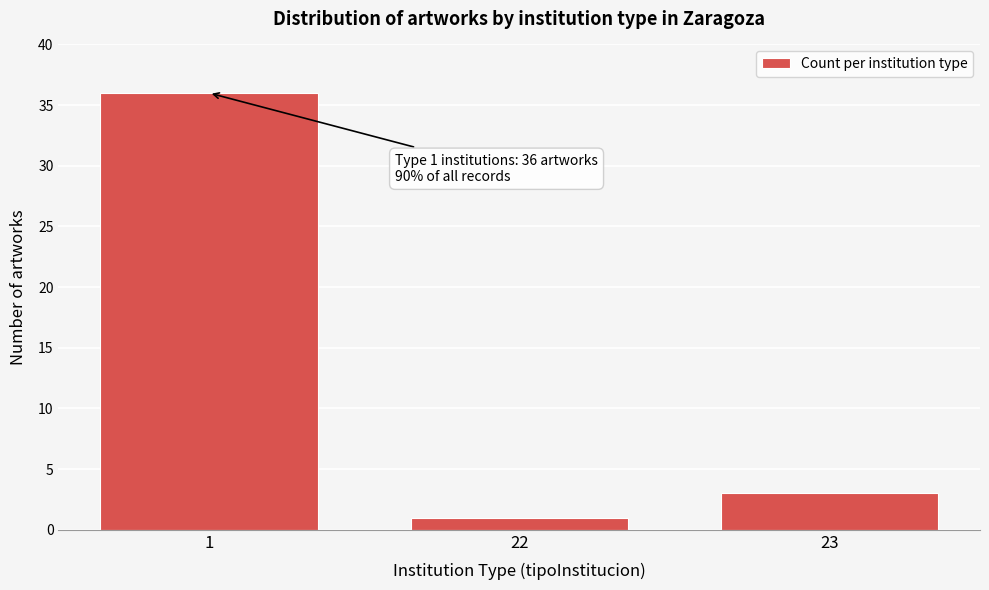

Reading left to right, transcribe all the data shown in this chart.

36	1	3